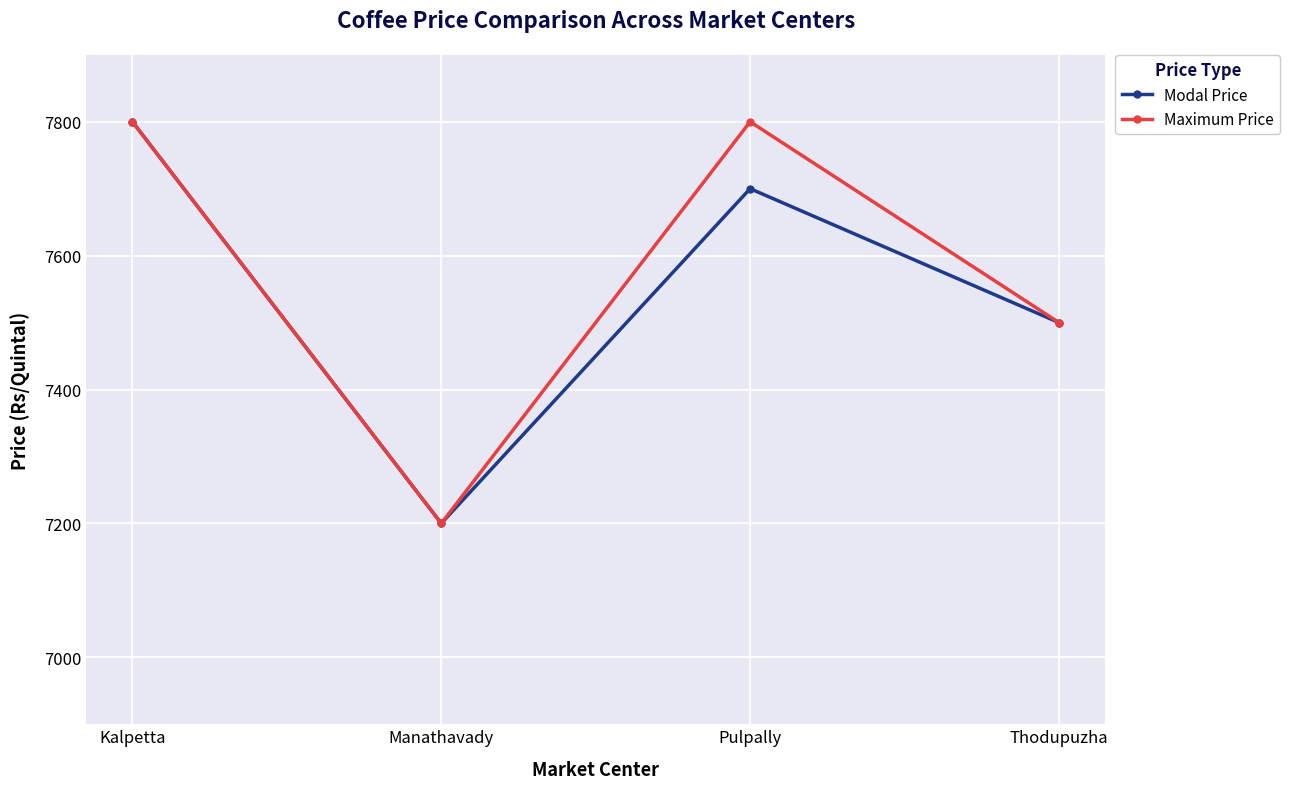

Is it true that Maximum Price equals 7200 at Manathavady?

True